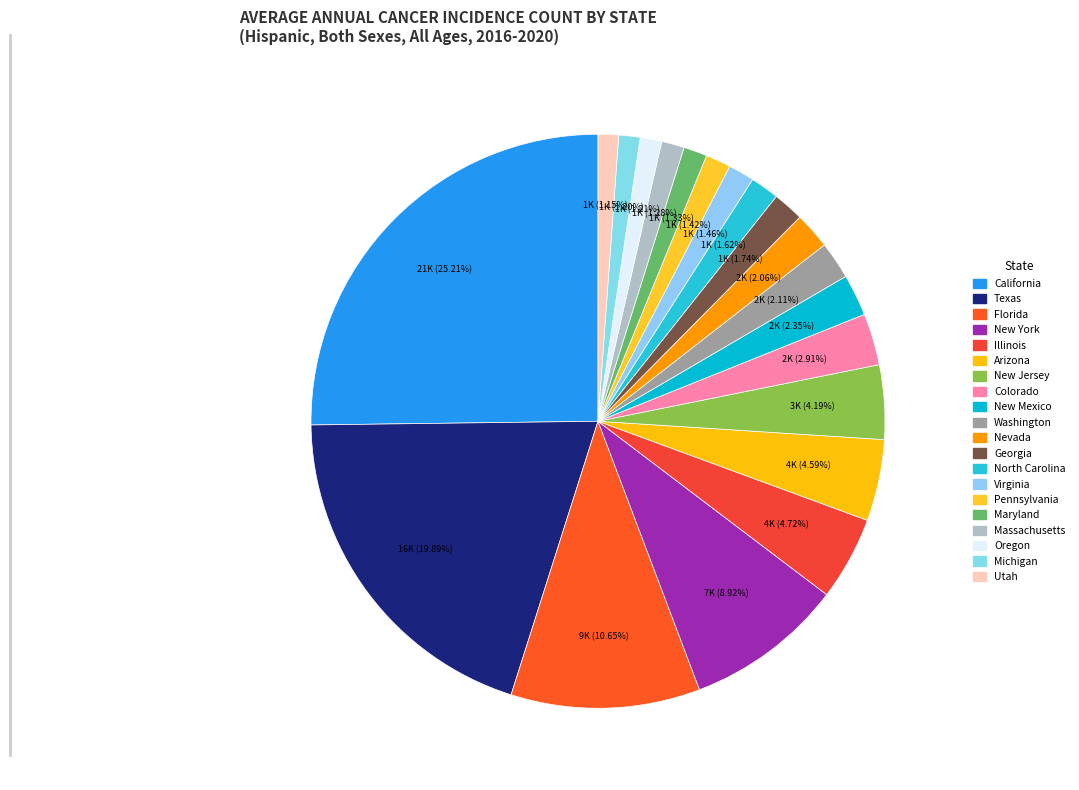

Is there any slice that represents more than half of the pie?

No